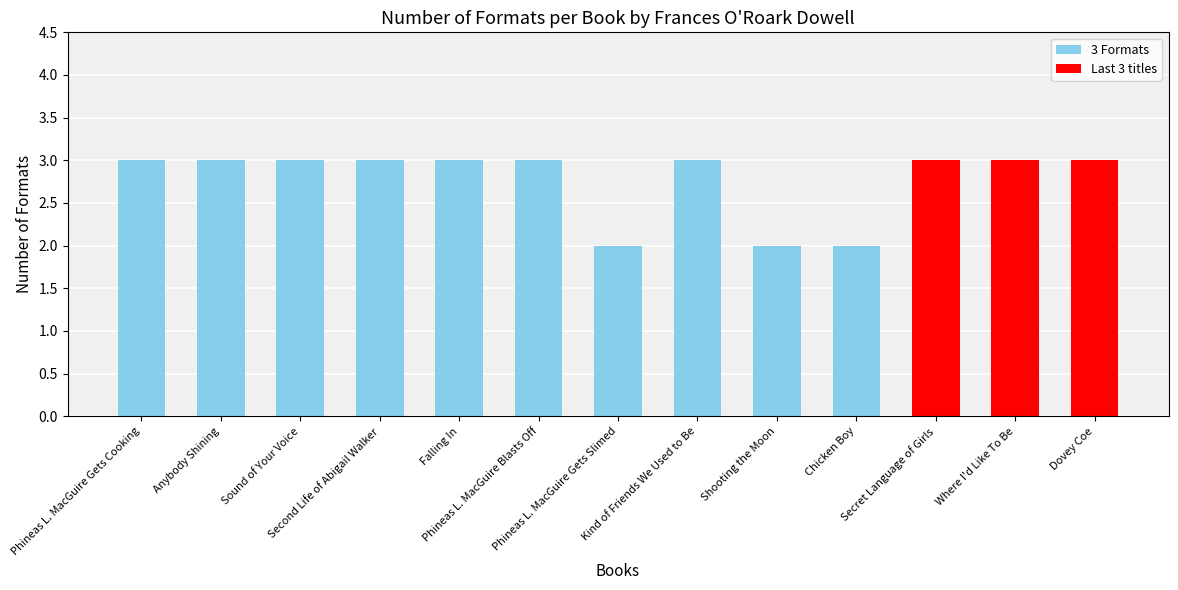

What is the value of the 4th bar from the left?

3